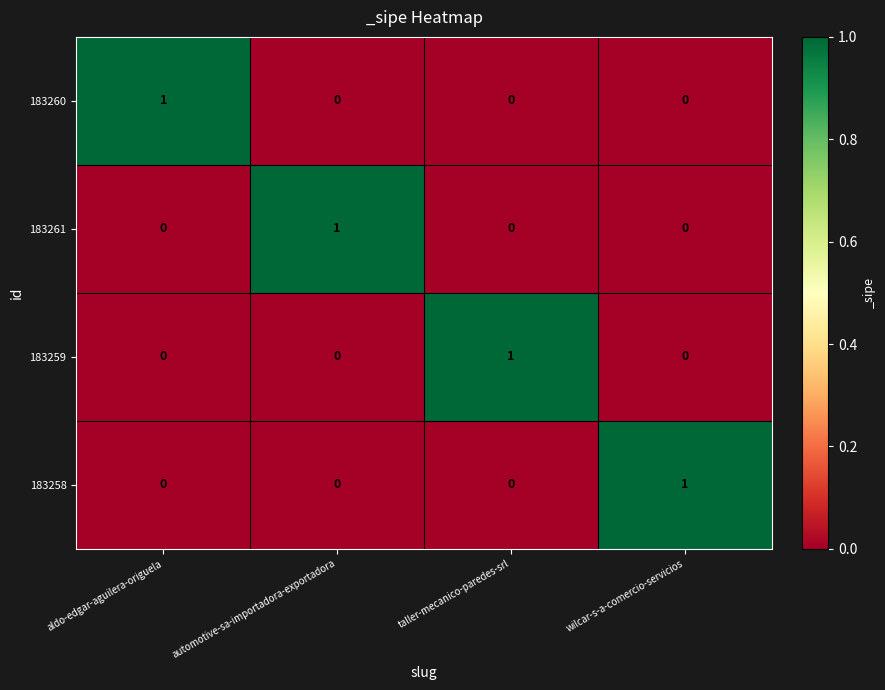

The value of 183260 at aldo-edgar-aguilera-origuela is 1. True or false?

True